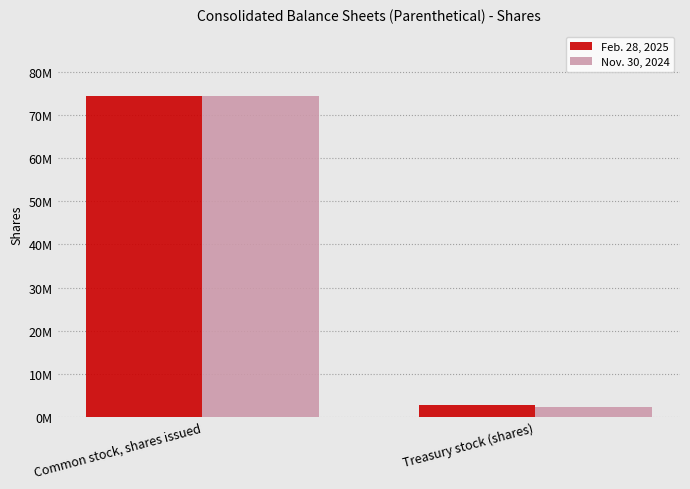

What are all the series names shown in the legend?

Feb. 28, 2025, Nov. 30, 2024